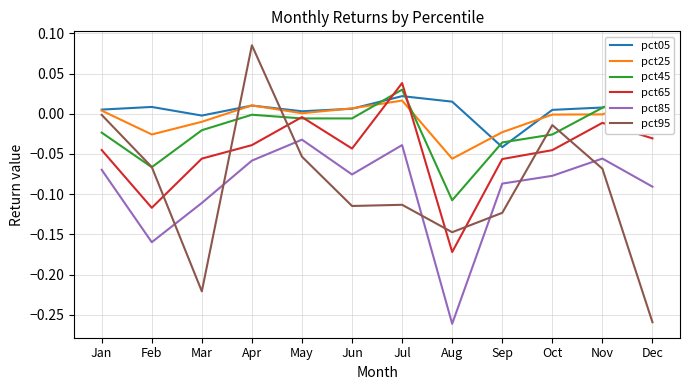

Count the number of categories in the chart.

12